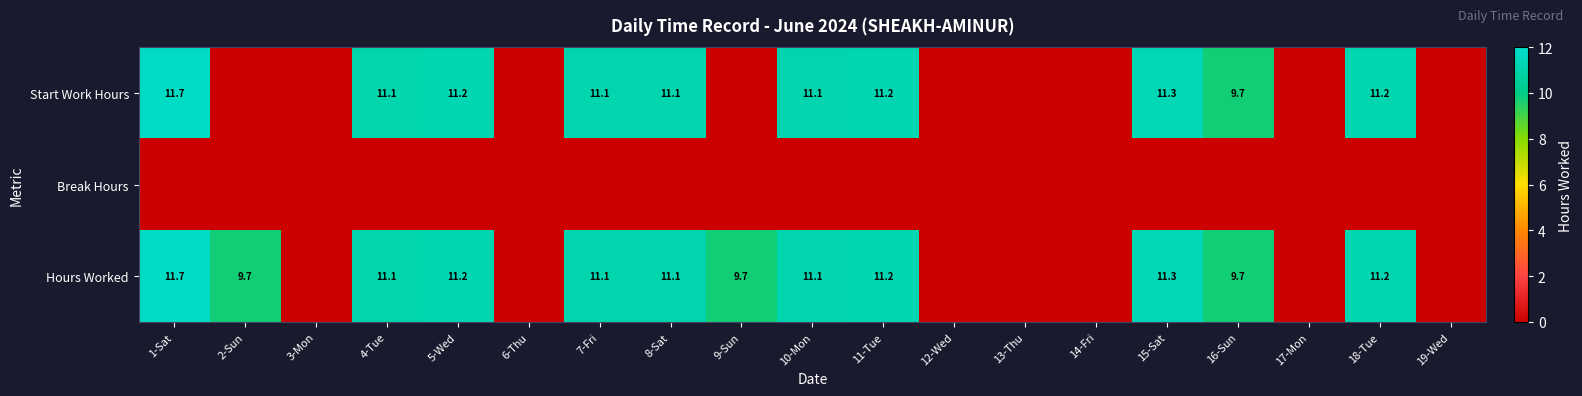

What is the difference between the Hours Worked values at 15-Sat and 9-Sun?

1.6